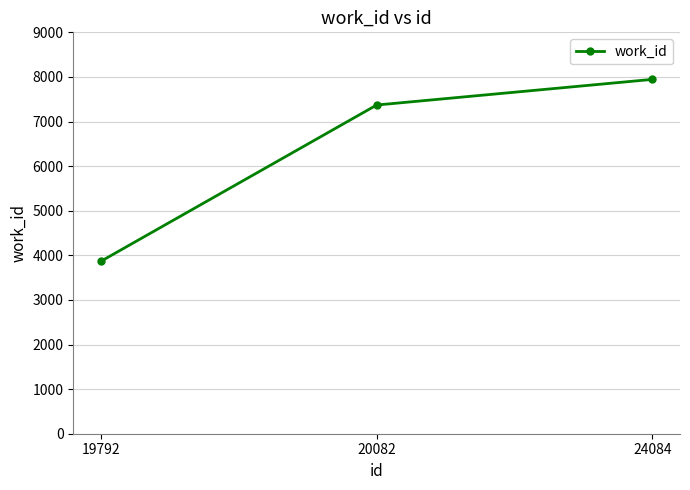

Approximately how many times larger is the value at 19792 compared to 20082?

0.5